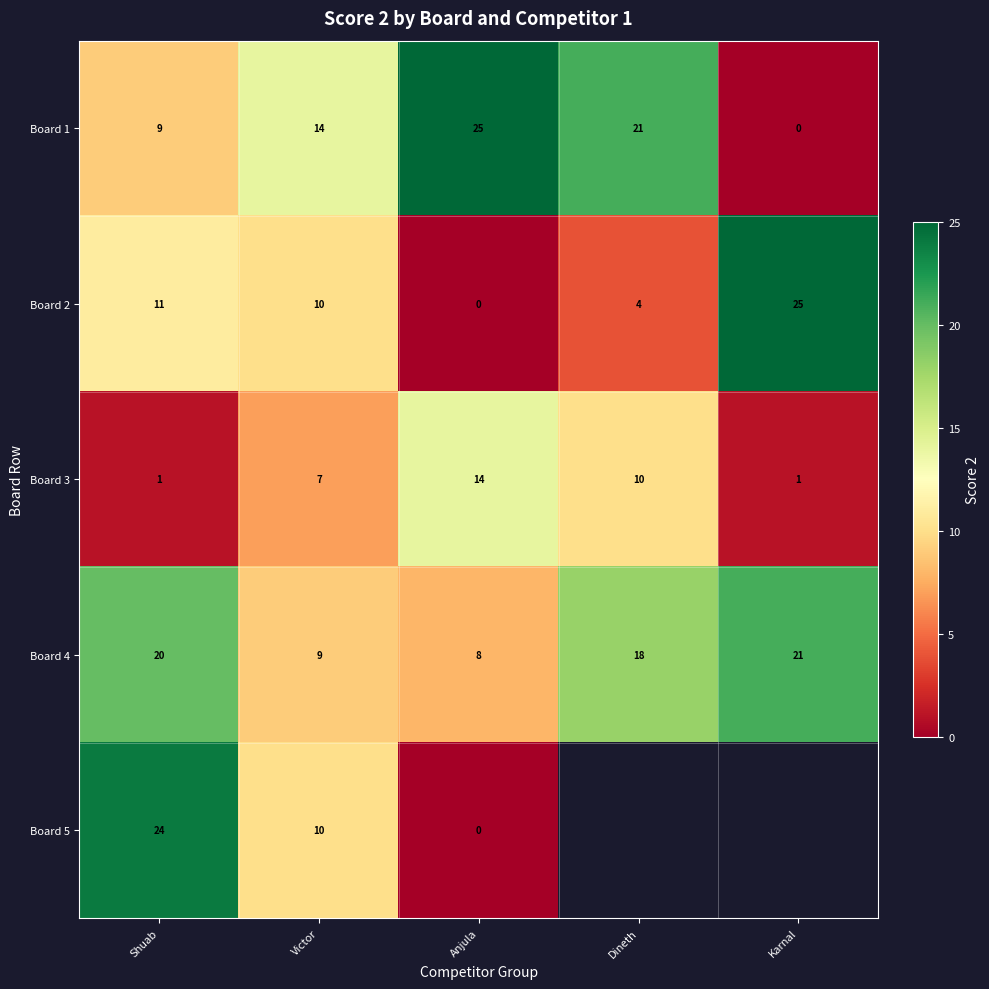

At which category is the sum across all series the highest?

Shuab